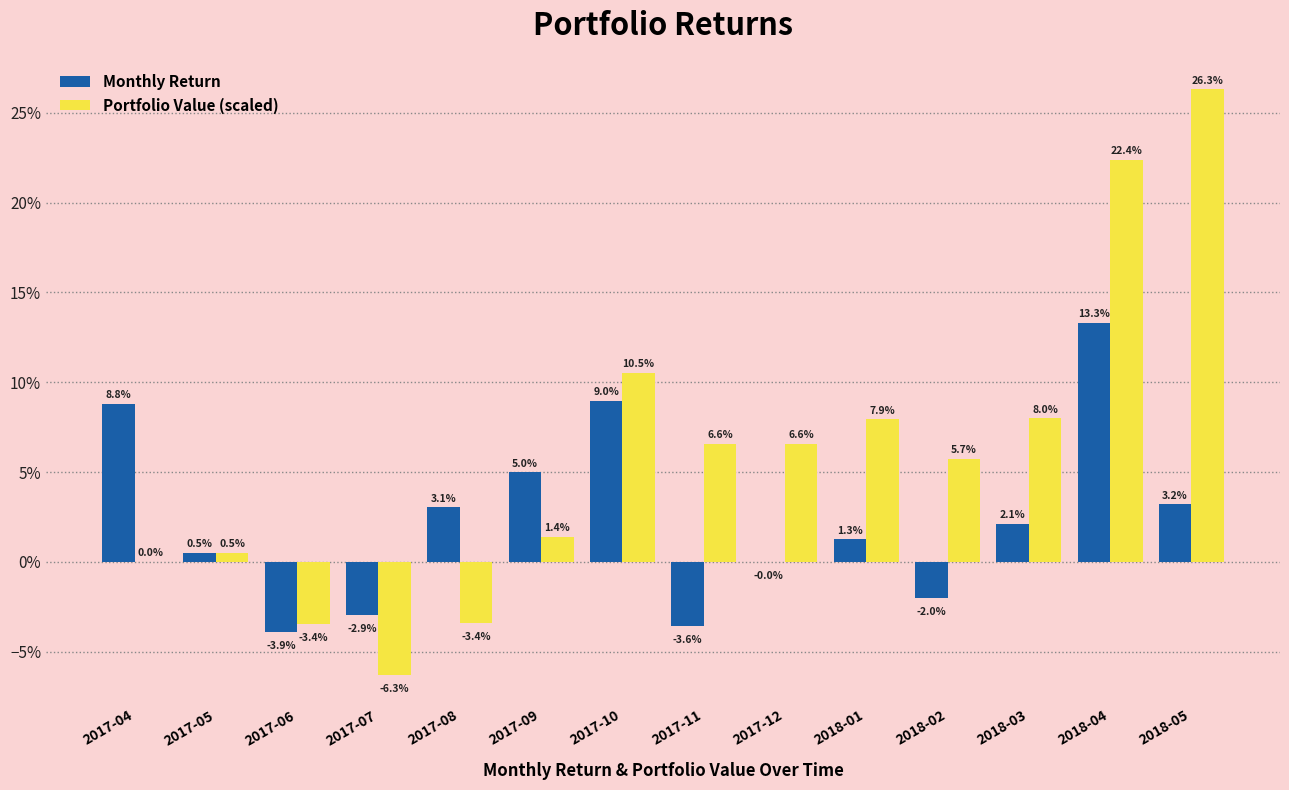

What are all the series names shown in the legend?

Monthly Return, Portfolio Value (scaled)